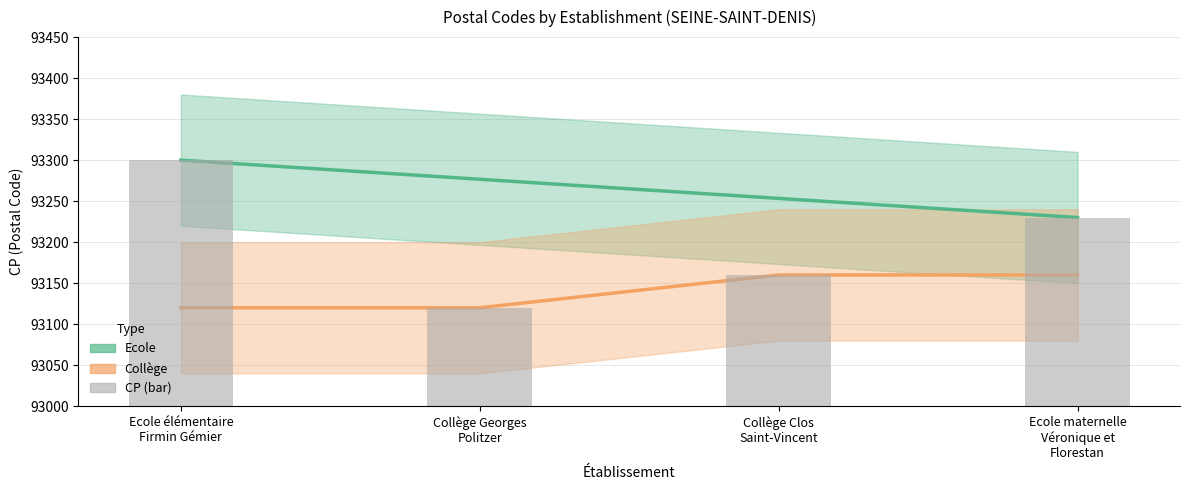

Which series has the largest range (max minus min)?

Ecole